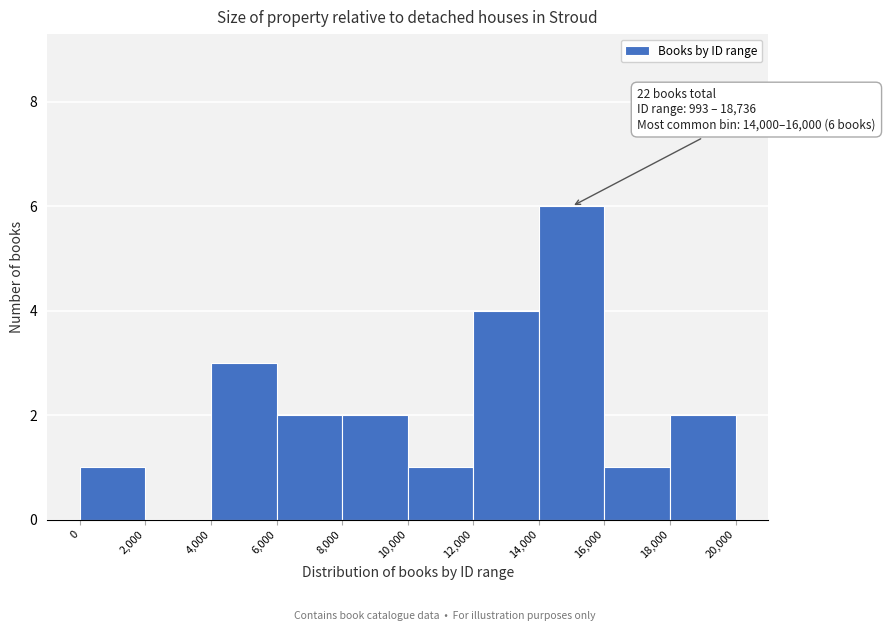

Over which range of the x-axis is the bar tallest?

14,000 to 16,000